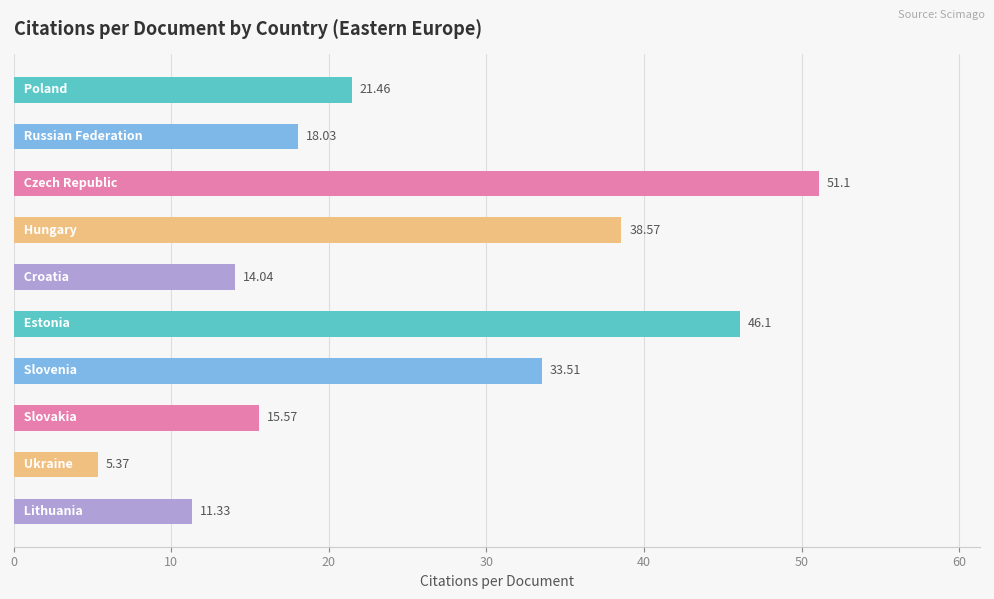

What is the difference between the second highest and second lowest values?

34.8